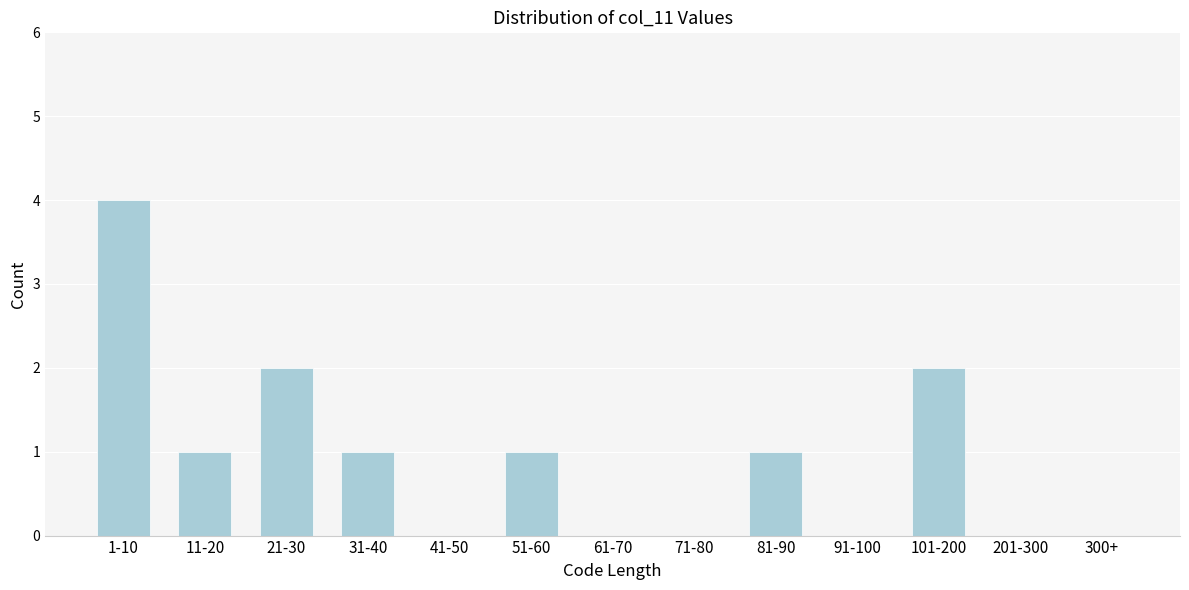

Reading left to right, what are all the values shown in this chart?

1-10=4	11-20=1	21-30=2	31-40=1	41-50=0	51-60=1	61-70=0	71-80=0	81-90=1	91-100=0	101-200=2	201-300=0	300+=0